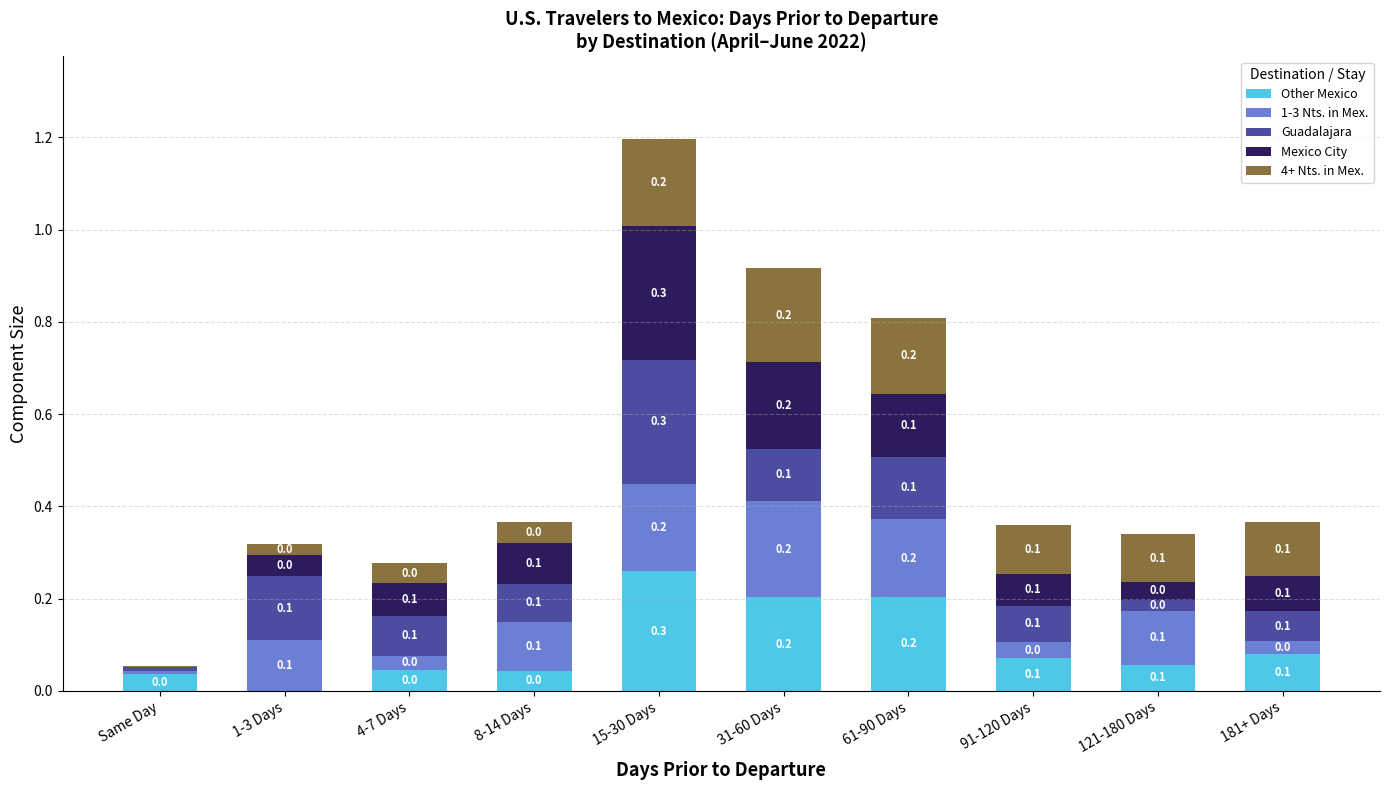

What is the total value across all series at 91-120 Days?

0.4